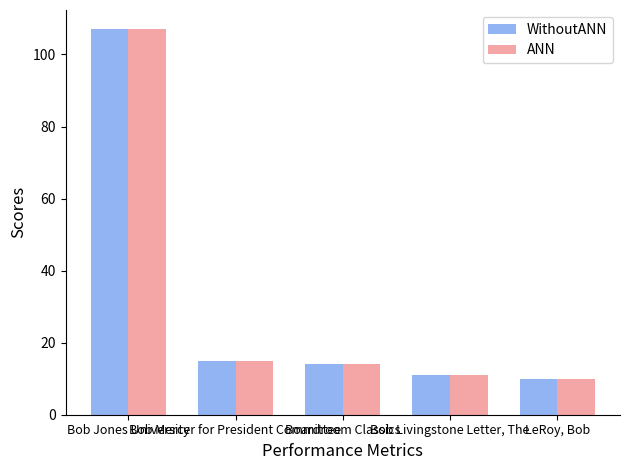

What is the maximum value for WithoutANN?

107